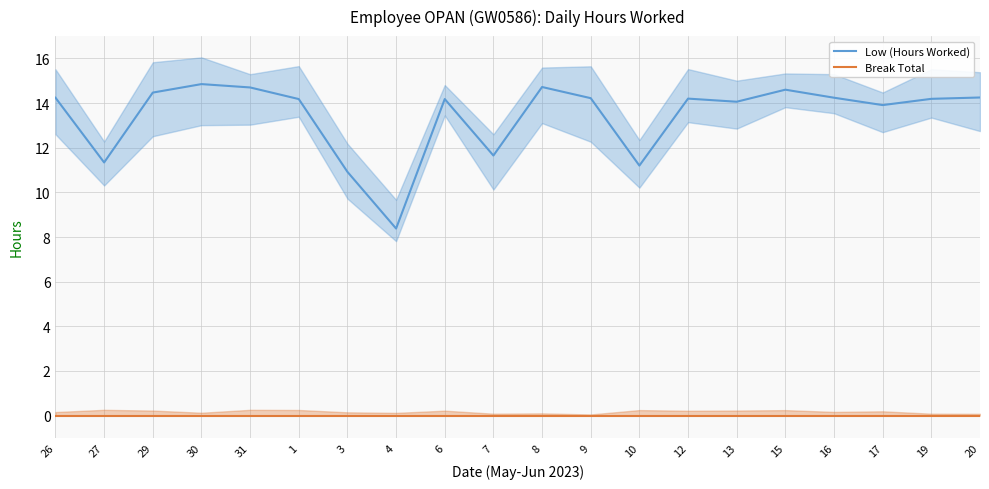

How many categories are shown in the chart?

20